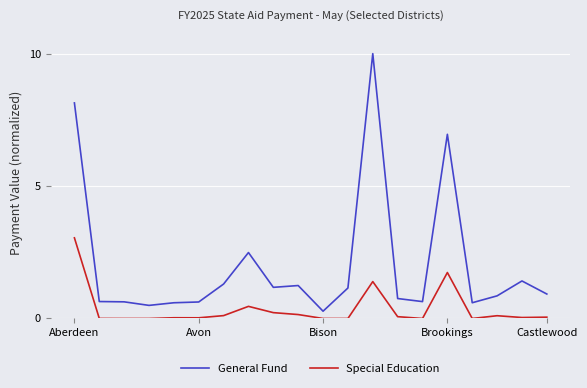

At how many categories does at least one series exceed 6?

3